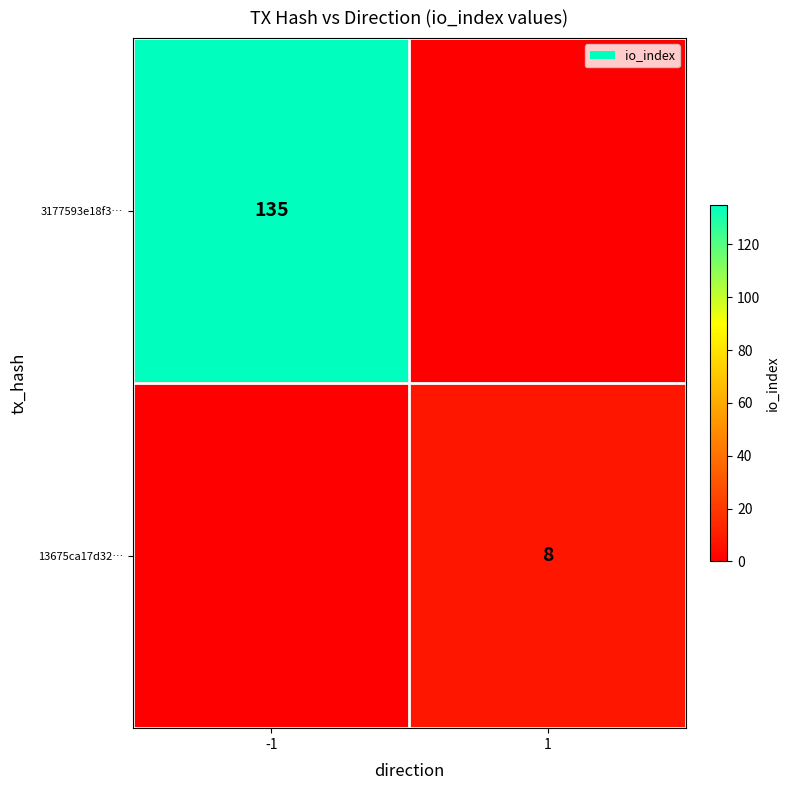

The value of 3177593e18f3… at -1 is 55. True or false?

False